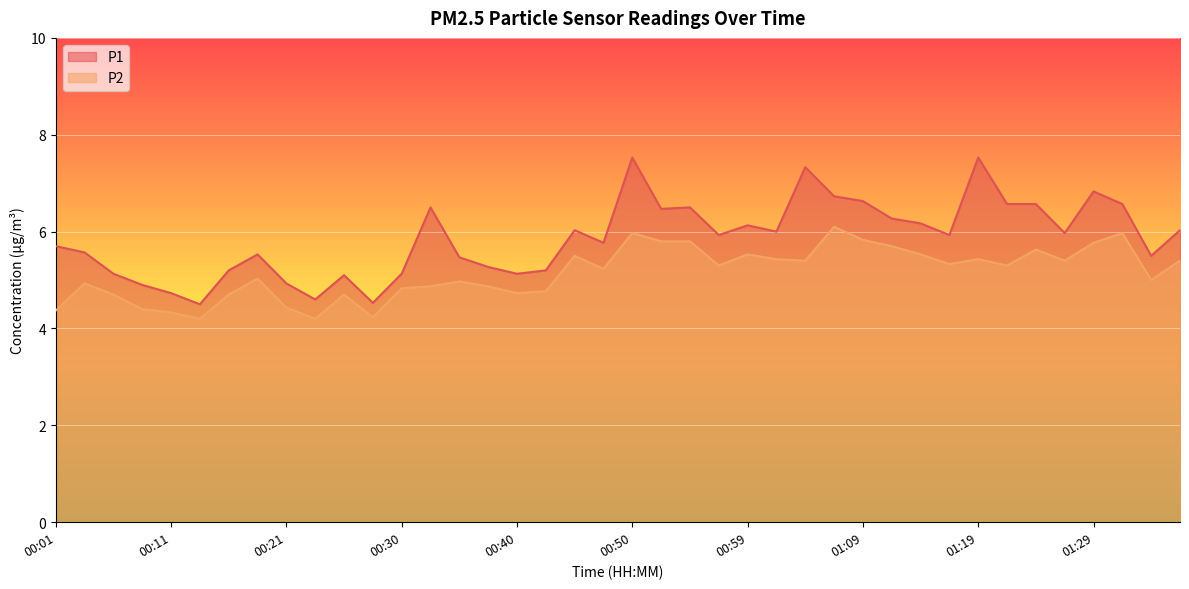

How many interior local peaks does the P2 series have?

11